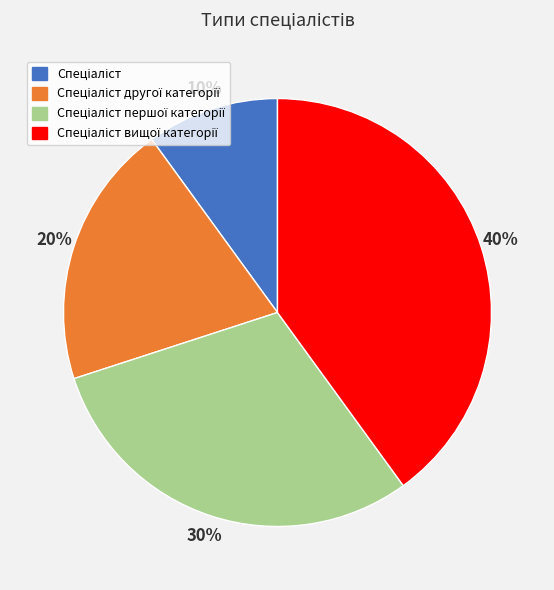

Does any single category account for the majority?

No